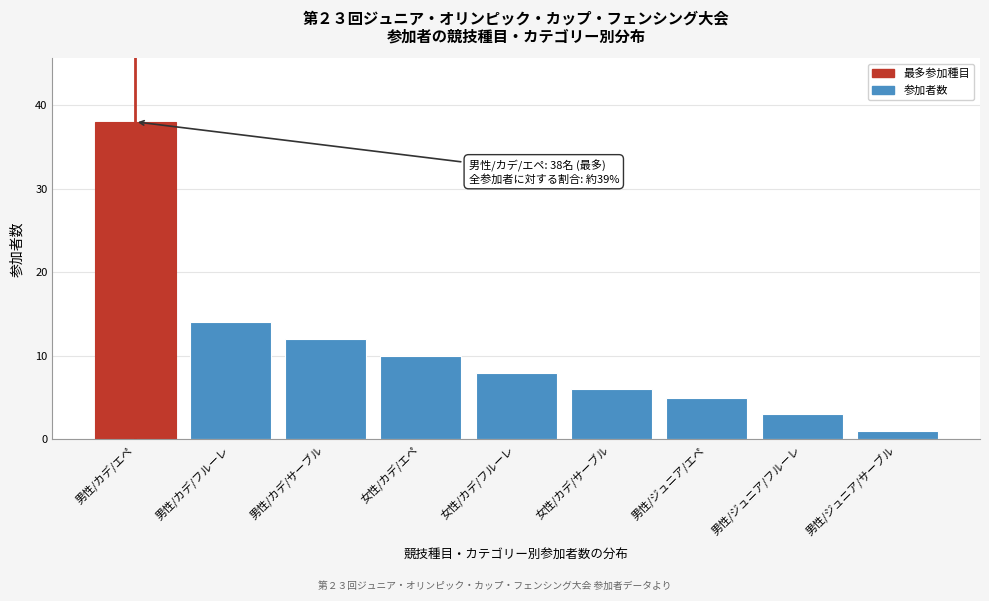

Reading left to right, extract all data points from this chart.

38	14	12	10	8	6	5	3	1